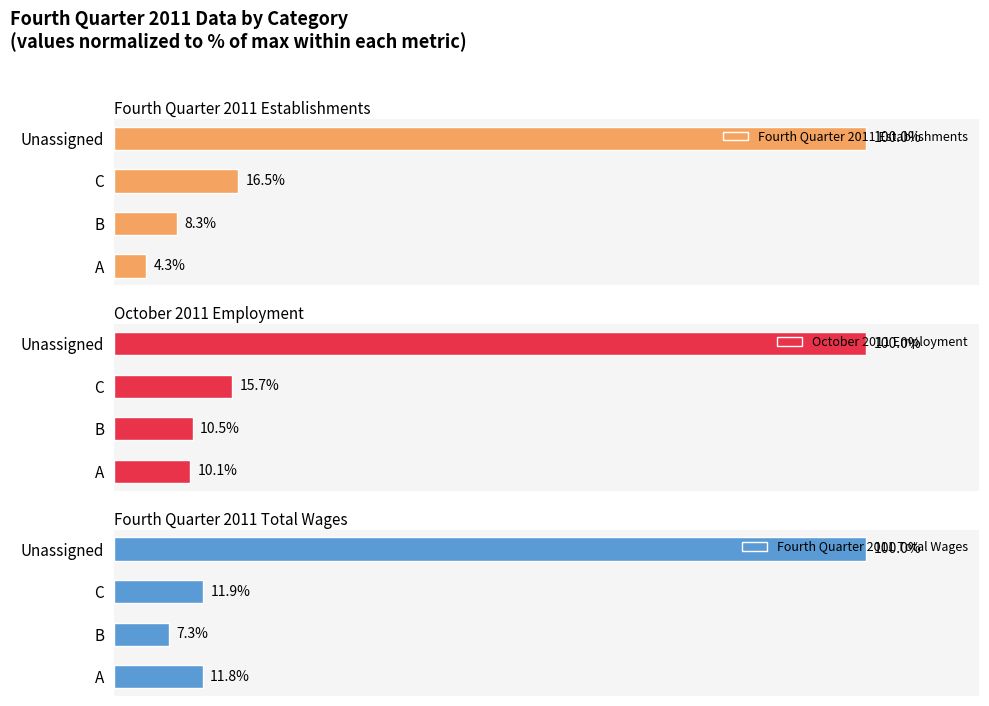

At which label is Fourth Quarter 2011 Total Wages closest to 53?

C